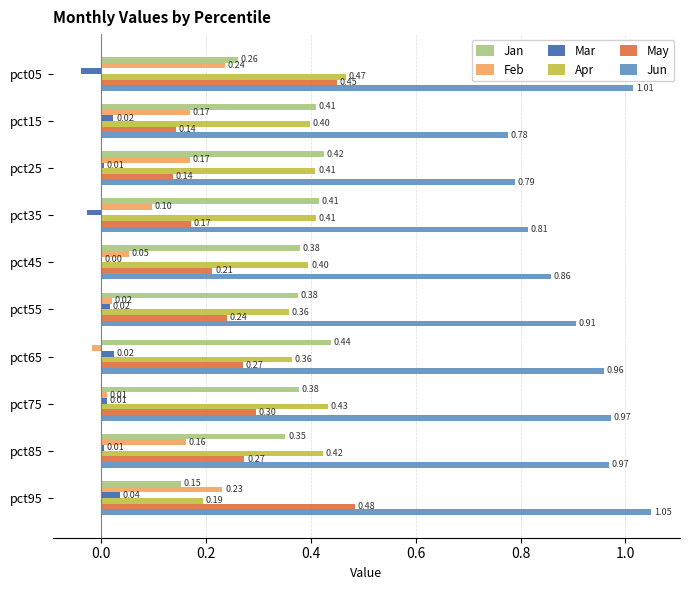

What is the sum of all Feb values?

1.1